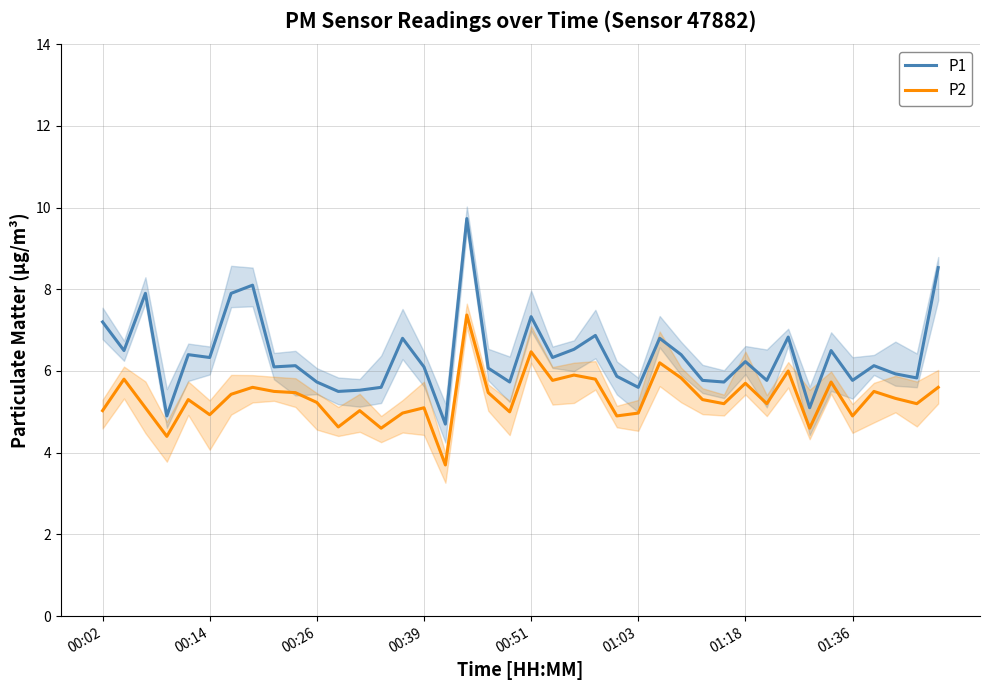

Does the chart have visible grid lines?

Yes